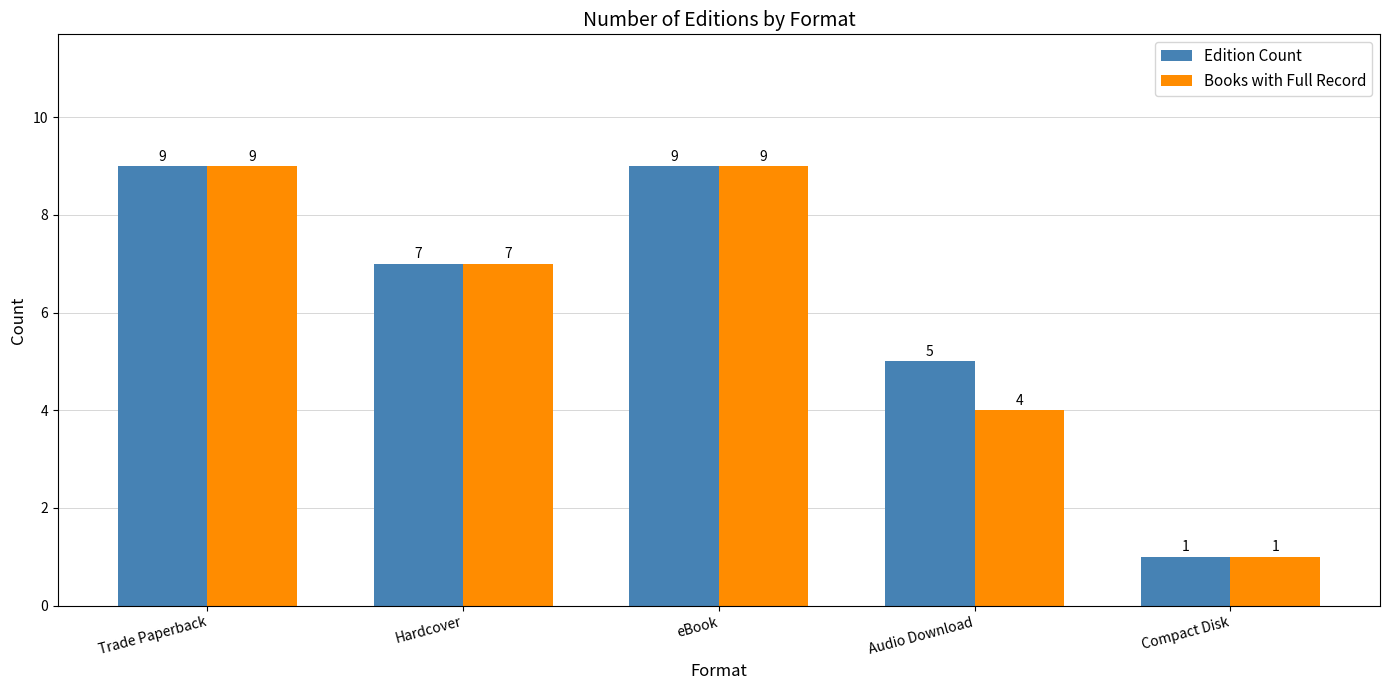

Which series has the largest total across all categories?

Edition Count